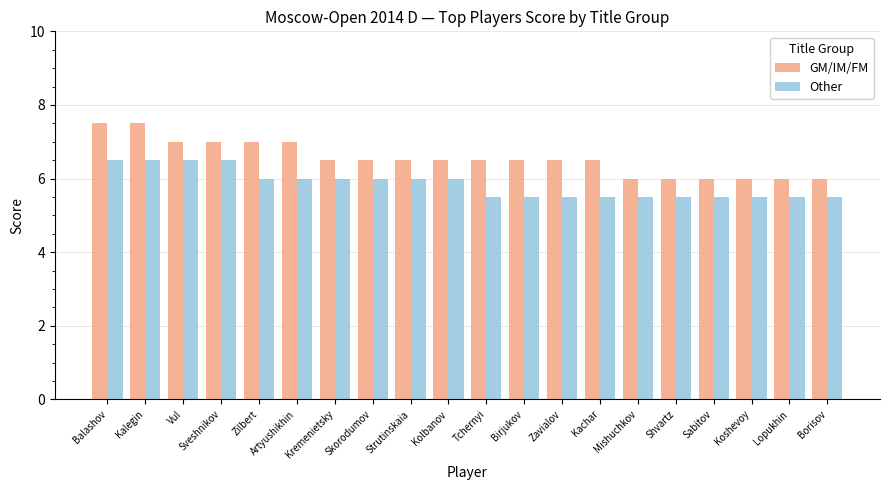

What is the total value across all series at Balashov?

14.0